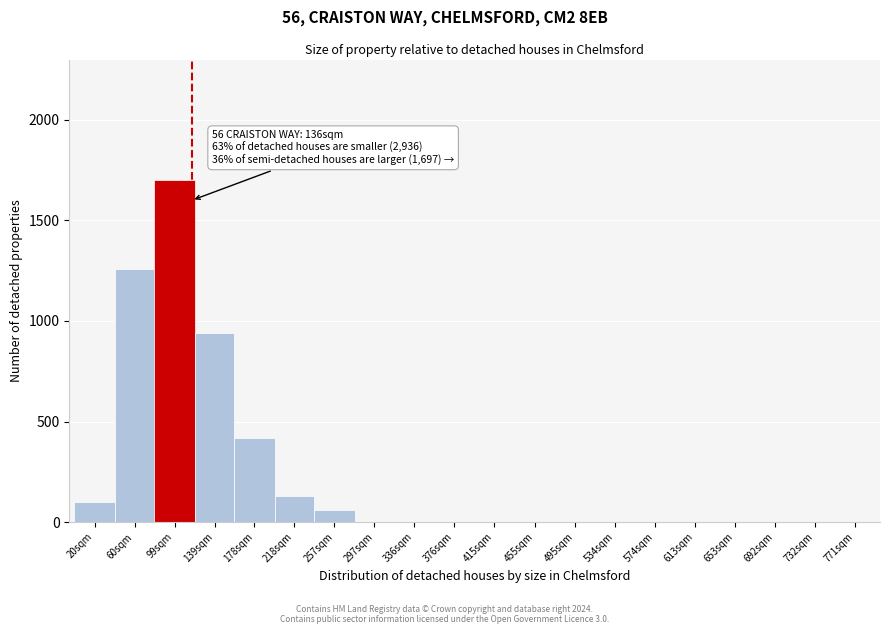

Reading left to right, extract all data points from this chart.

20sqm=100	60sqm=1260	99sqm=1700	139sqm=940	178sqm=420	218sqm=130	257sqm=60	297sqm=0	336sqm=0	376sqm=0	415sqm=0	455sqm=0	495sqm=0	534sqm=0	574sqm=0	613sqm=0	653sqm=0	692sqm=0	732sqm=0	771sqm=0